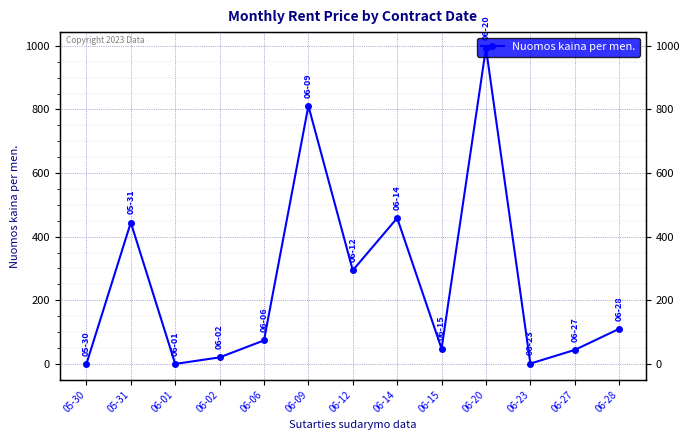

True or false: the data shows 0.0 at 05-30.

True